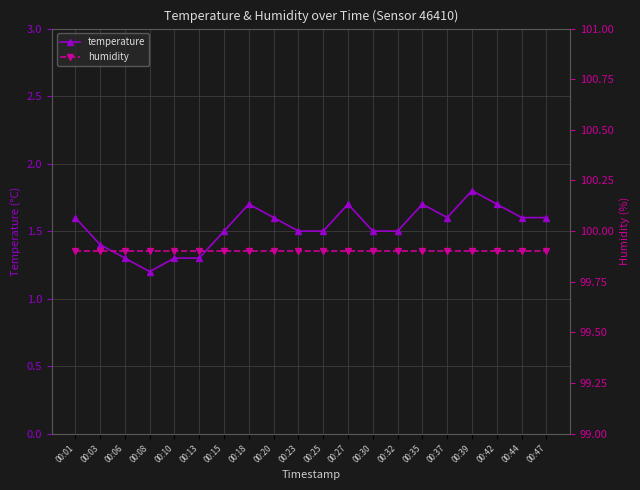

Is the value of temperature at 00:06 greater than the value of humidity at 00:30?

No